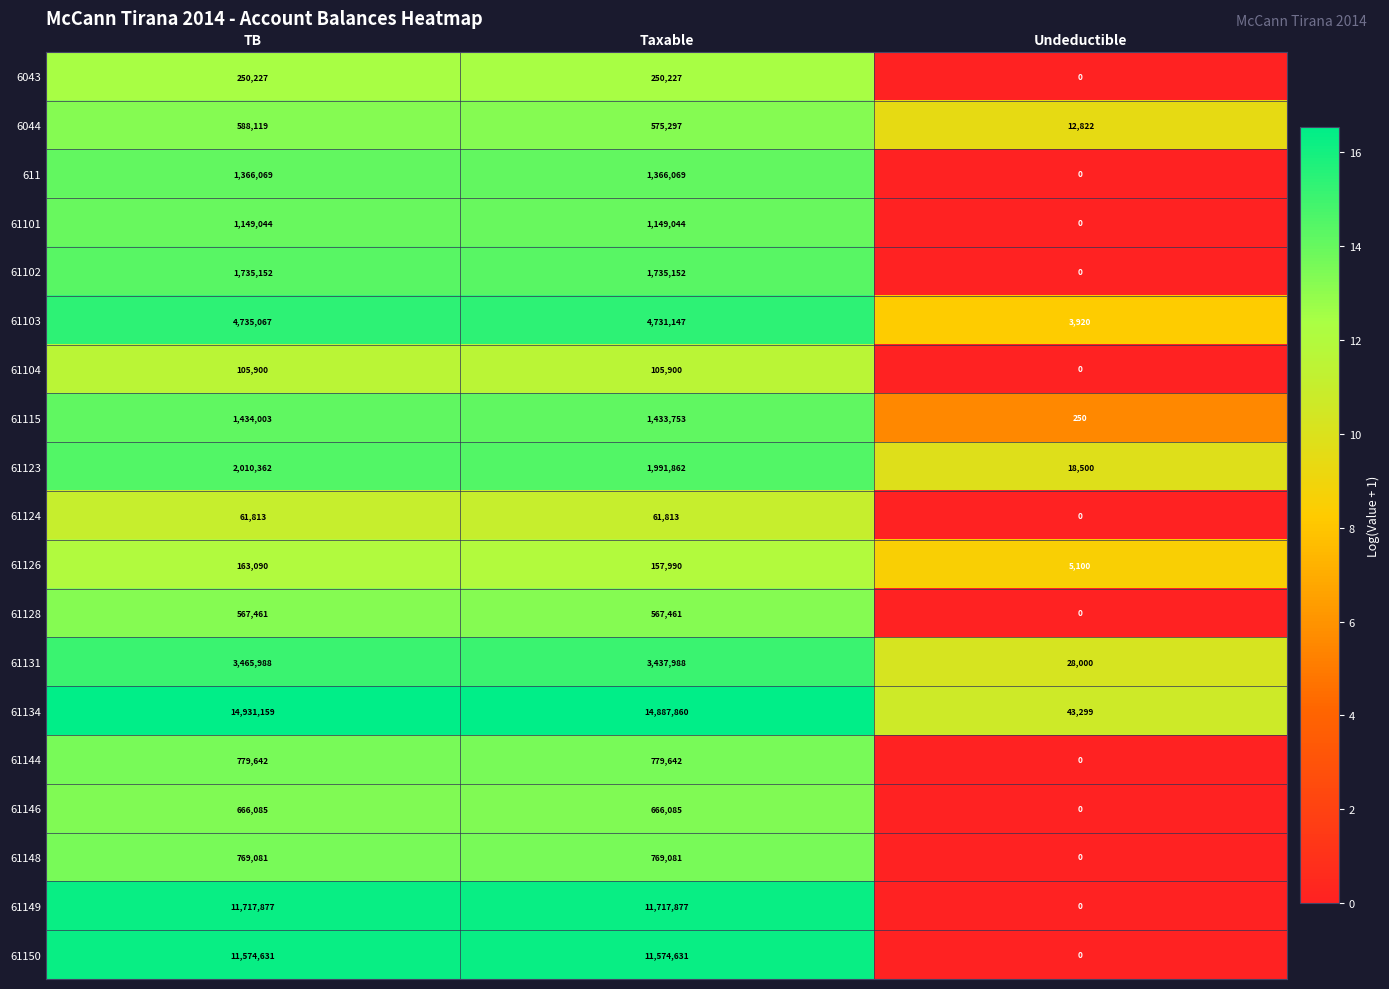

What is the total value across all series at TB?

58070770